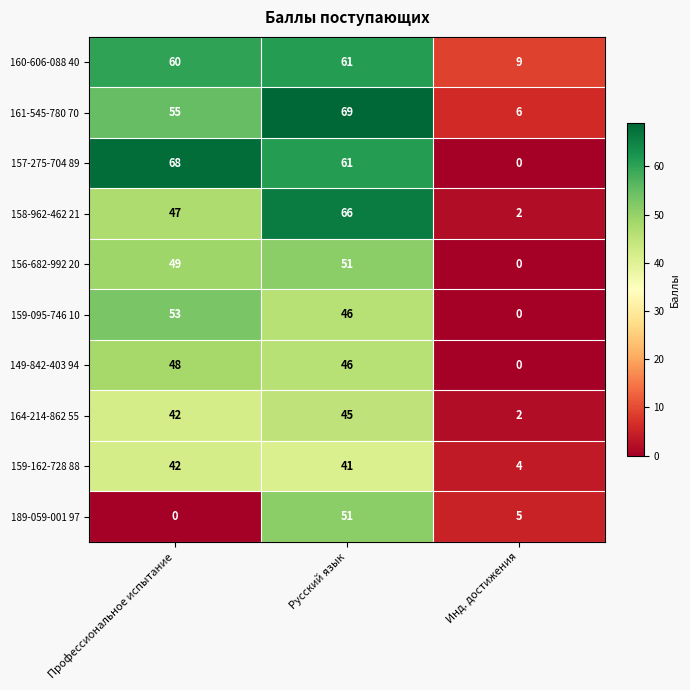

What is the maximum value shown in the chart?

69